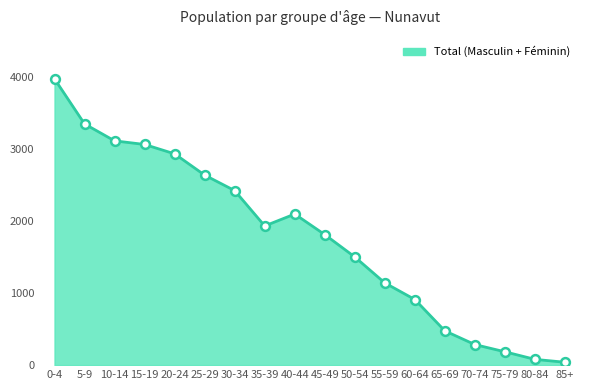

What is the maximum value shown in the chart?

3970